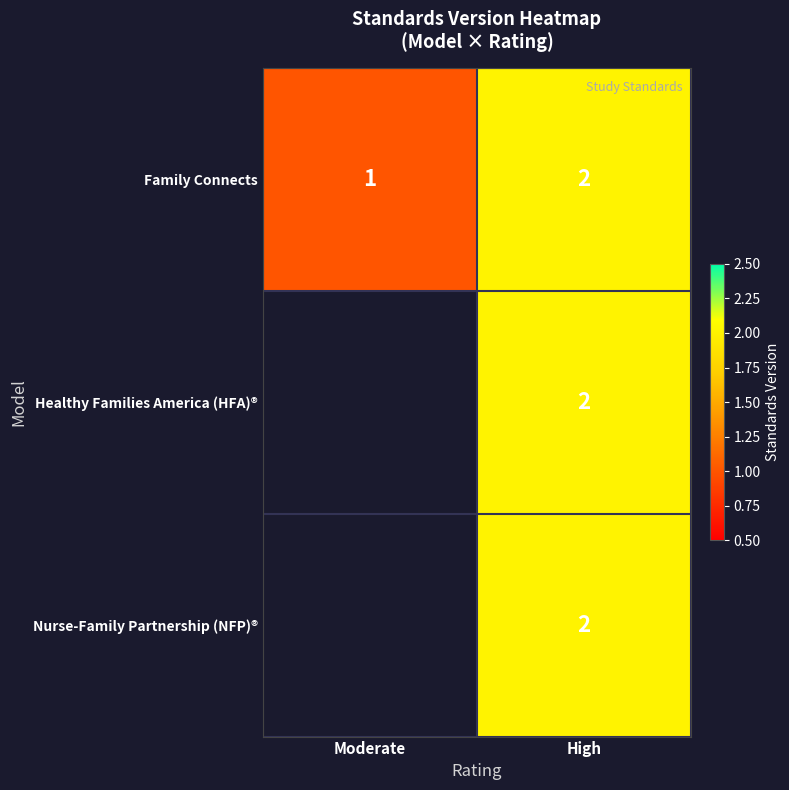

Where is Family Connects nearest to the value 1?

Moderate